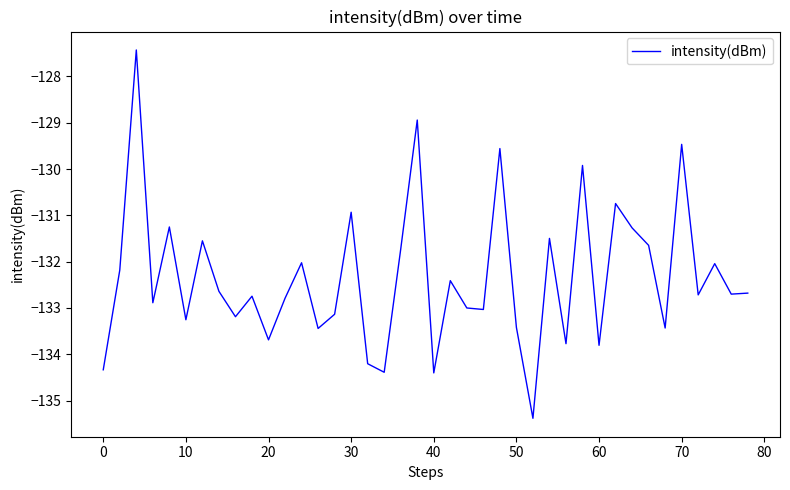

Reading right to left, transcribe all the data shown in this chart.

-132.7	-132.7	-132.0	-132.7	-129.5	-133.4	-131.6	-131.3	-130.7	-133.8	-129.9	-133.8	-131.5	-135.4	-133.4	-129.6	-133.0	-133.0	-132.4	-134.4	-128.9	-131.7	-134.4	-134.2	-130.9	-133.1	-133.4	-132.0	-132.8	-133.7	-132.7	-133.2	-132.6	-131.6	-133.3	-131.3	-132.9	-127.4	-132.2	-134.3